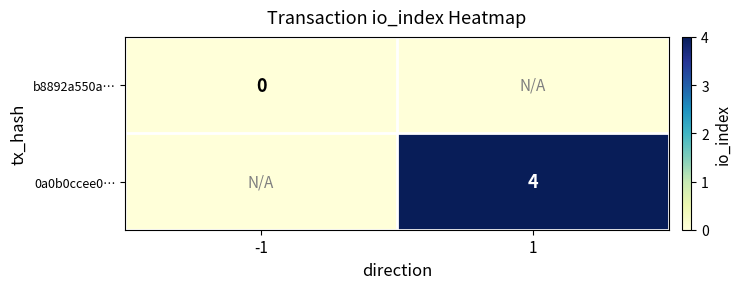

Is it true that 0a0b0ccee0… equals 6 at 1?

False